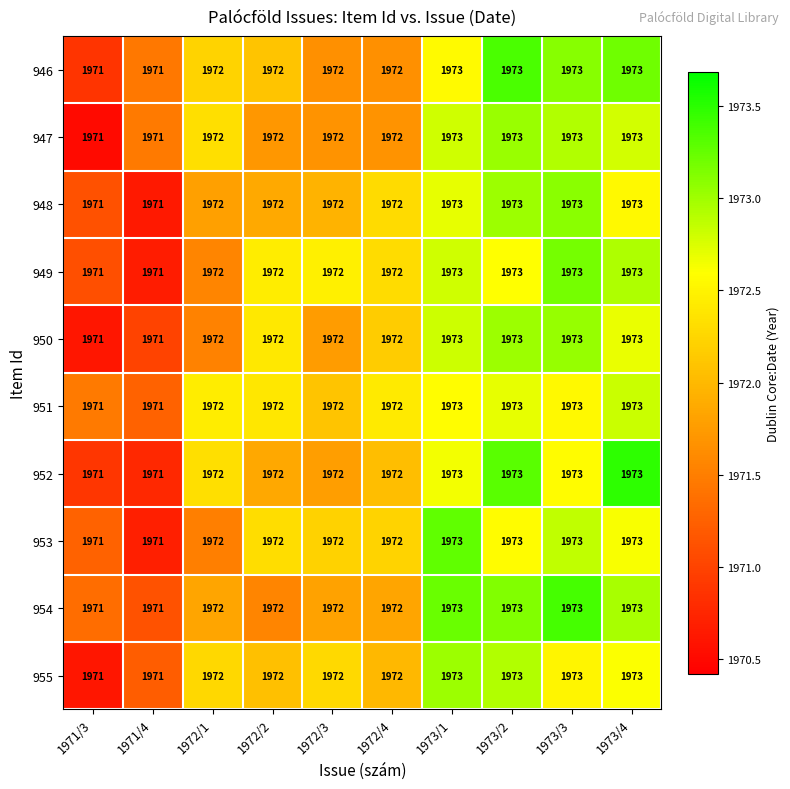

How many 947 values are between 1972 and 1973?

8